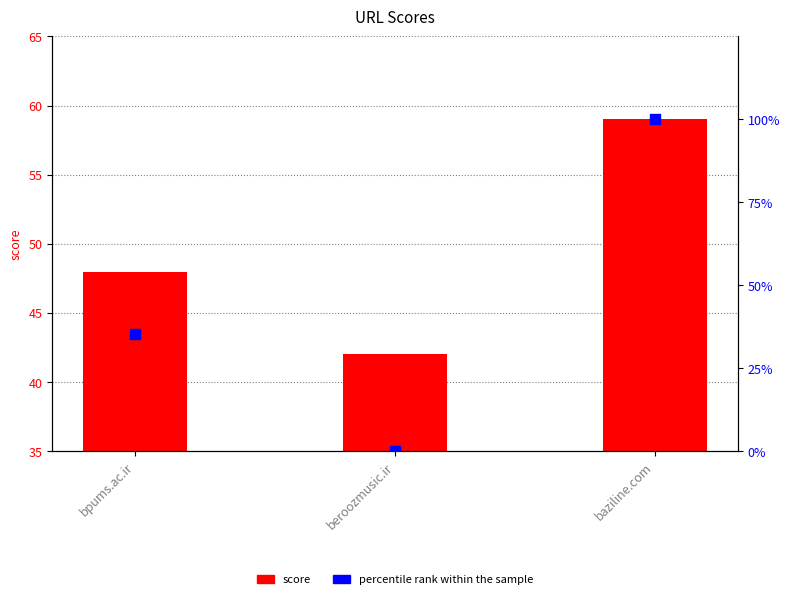

At how many categories does at least one series exceed 15?

3